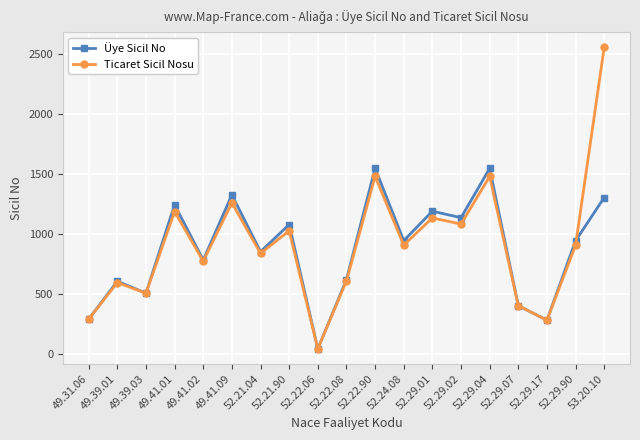

Which category has the lowest value in the Ticaret Sicil Nosu series?

52.22.06